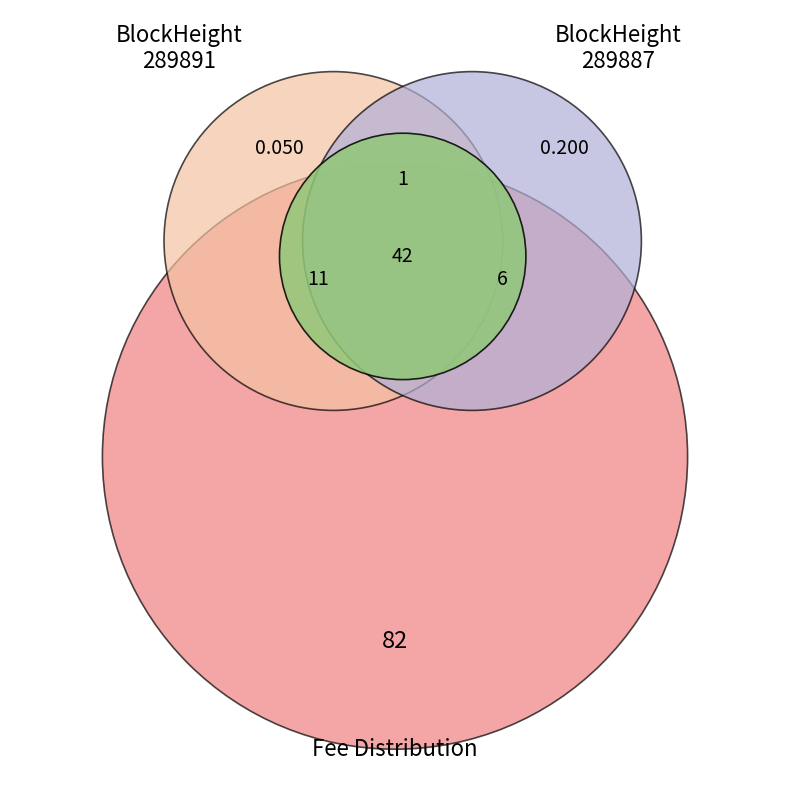

Is 289891 the majority of the pie?

No